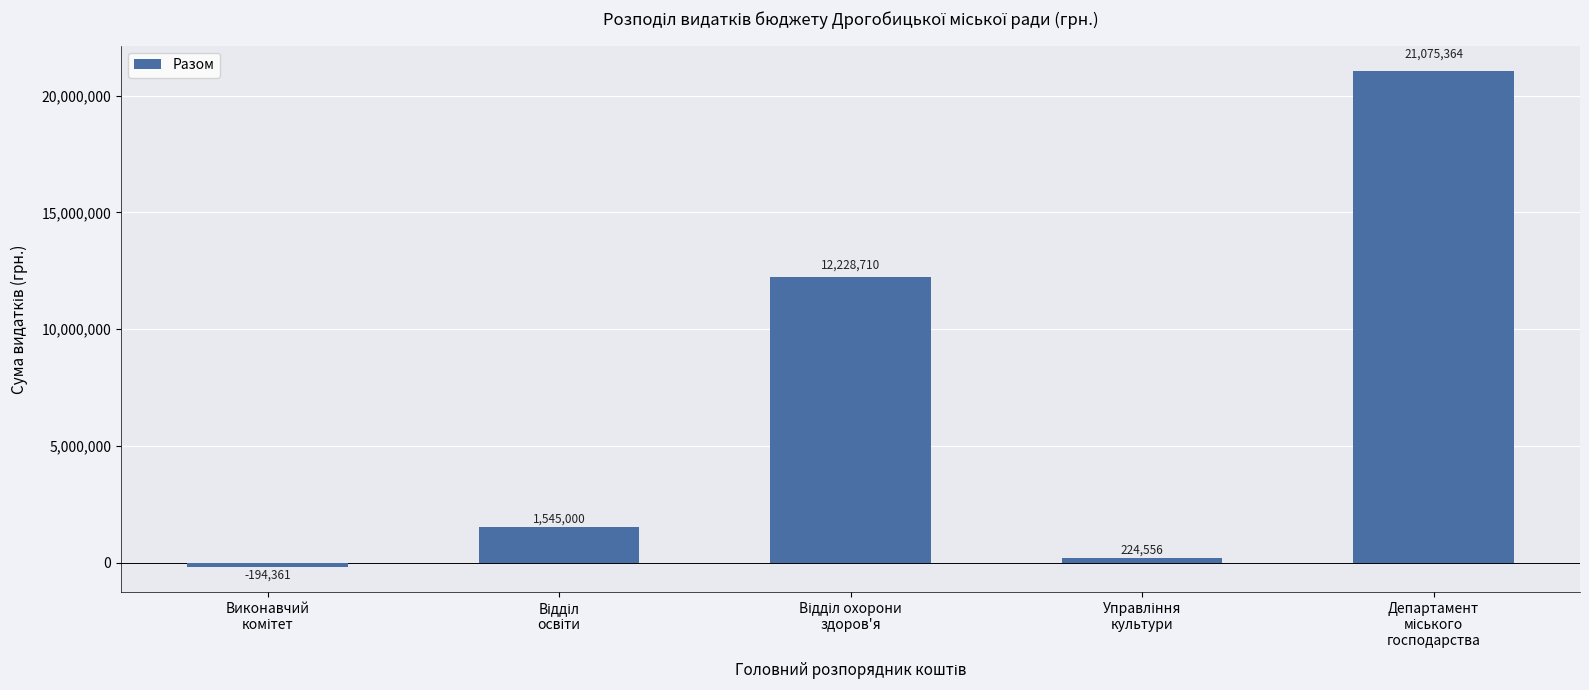

What is the difference between the second highest and second lowest values?

12004154.0